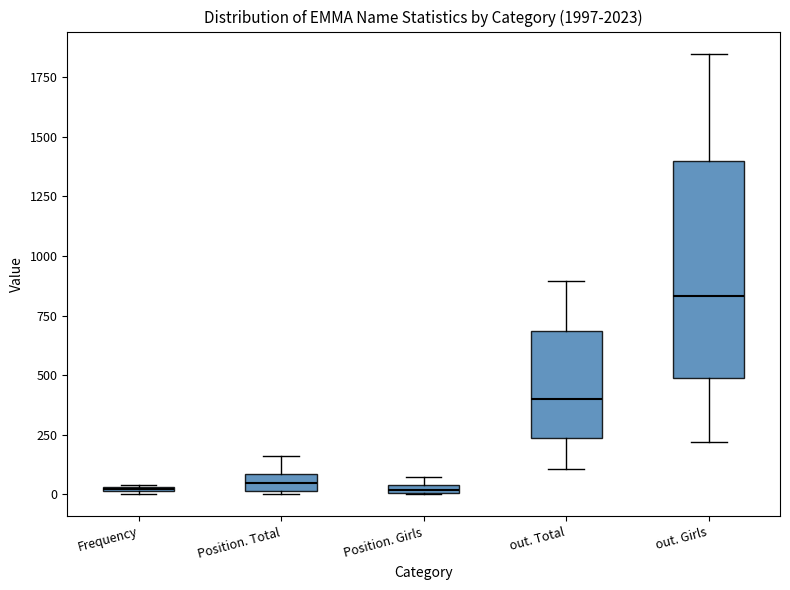

Where is the lower edge of the box for out. Girls on the y-axis? The values are not printed on the chart, so give them approximately, as read against the axis.

500